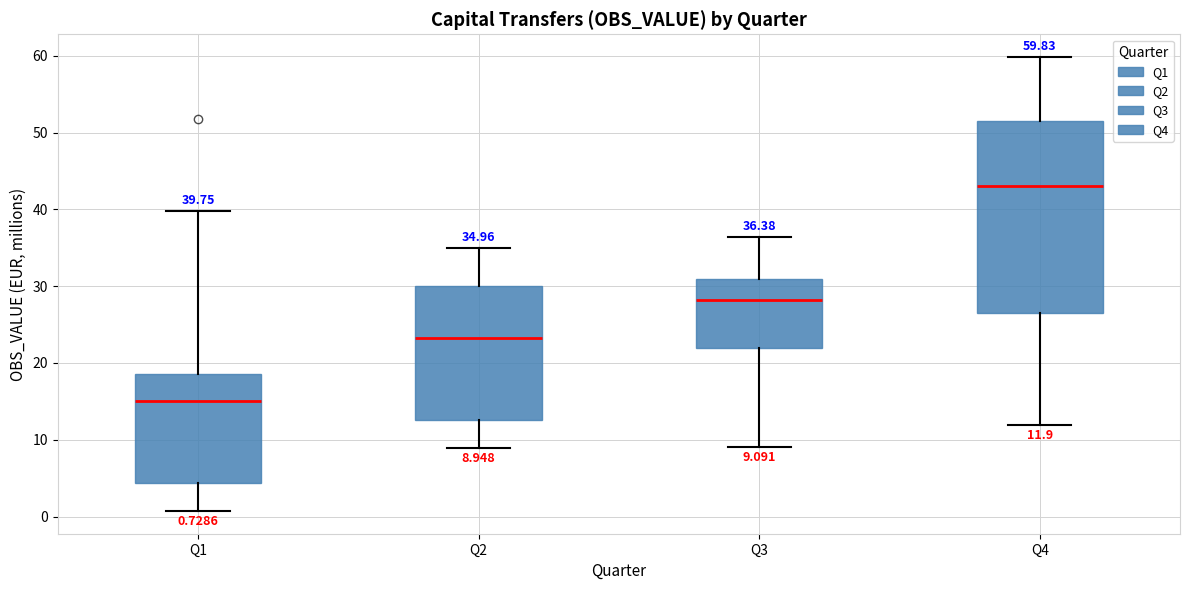

Which box is the tallest, from its lower edge to its upper edge?

Q4